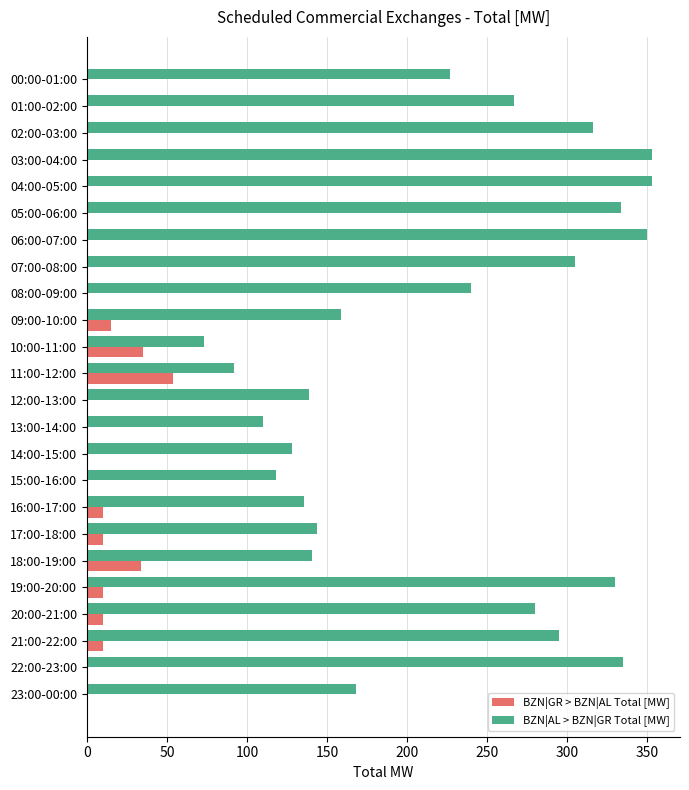

Which series has the largest total across all categories?

BZN|AL > BZN|GR Total [MW]